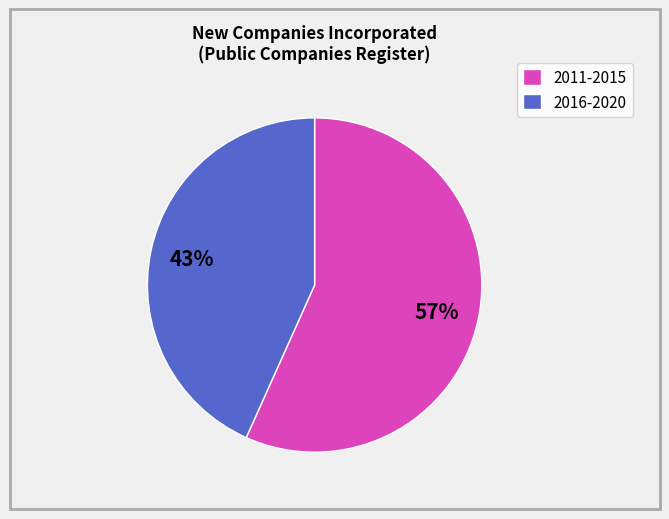

To the nearest percent, what portion does 2016-2020 represent?

43%